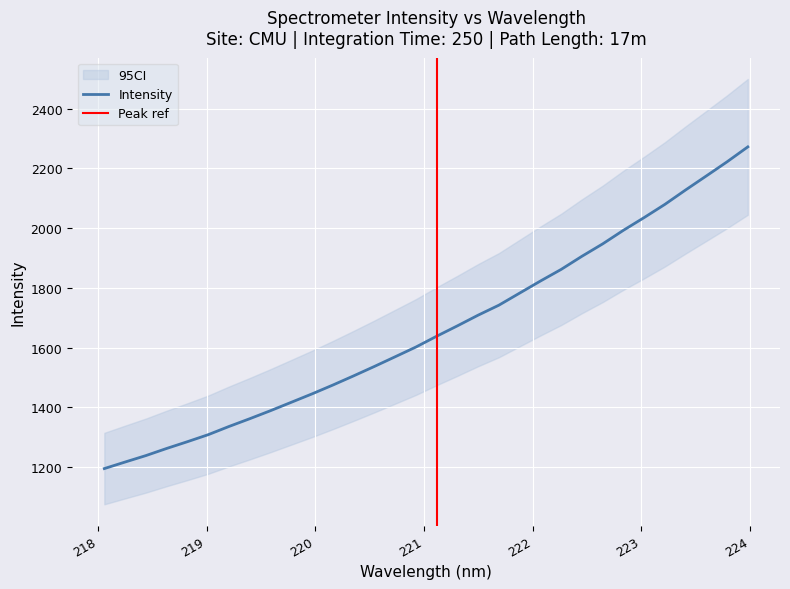

True or false: the data has more than 1 interior local peaks.

False